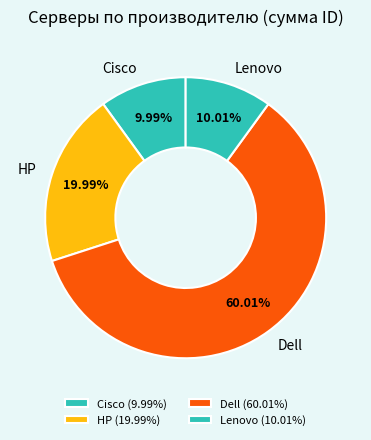

Combined, do Lenovo and Cisco account for over 50%?

No